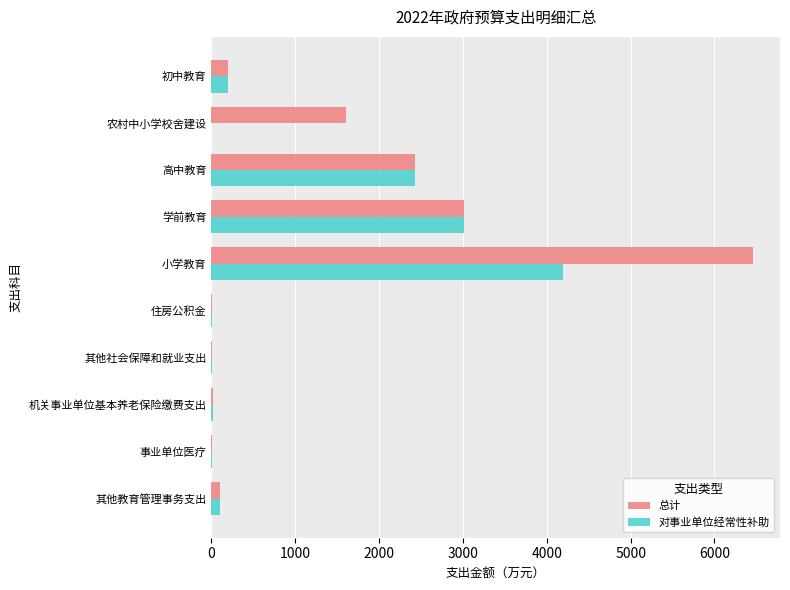

What is the sum of all 总计 values?

13832.1